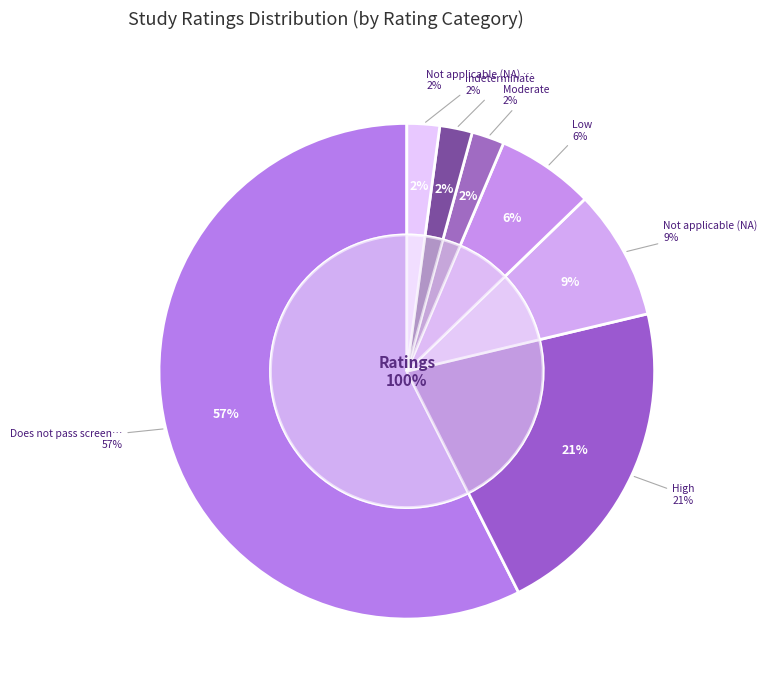

The Not applicable (NA) slice represents 9% of the pie. True or false?

True